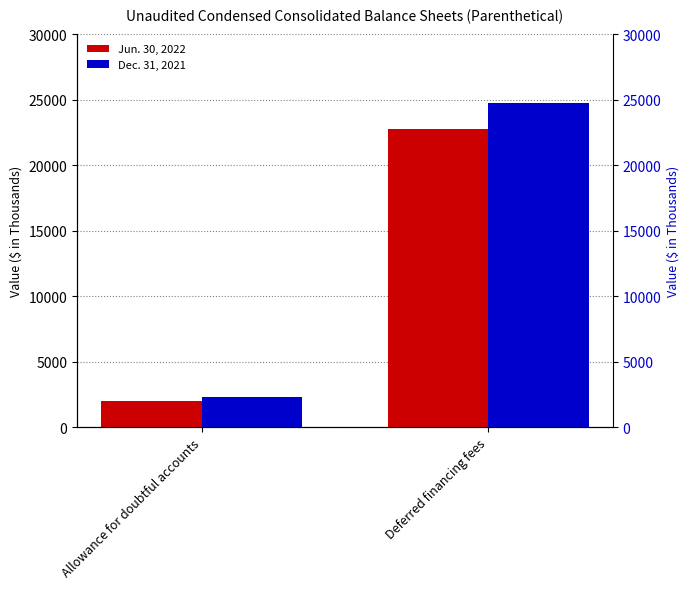

Reading left to right, list all the values displayed in this chart.

Jun. 30, 2022: 2006	22739
Dec. 31, 2021: 2296	24775